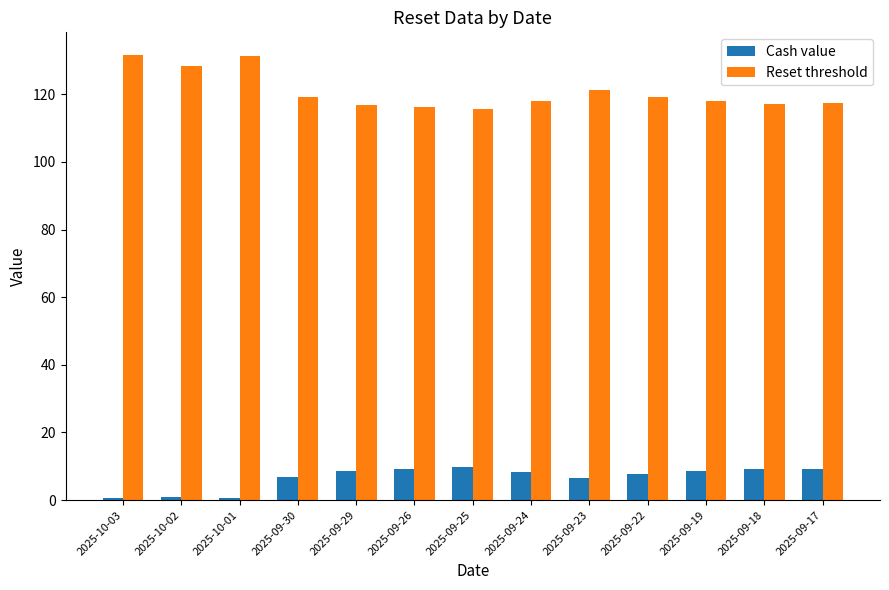

Rank the series by their average value, from lowest to highest.

Cash value, Reset threshold